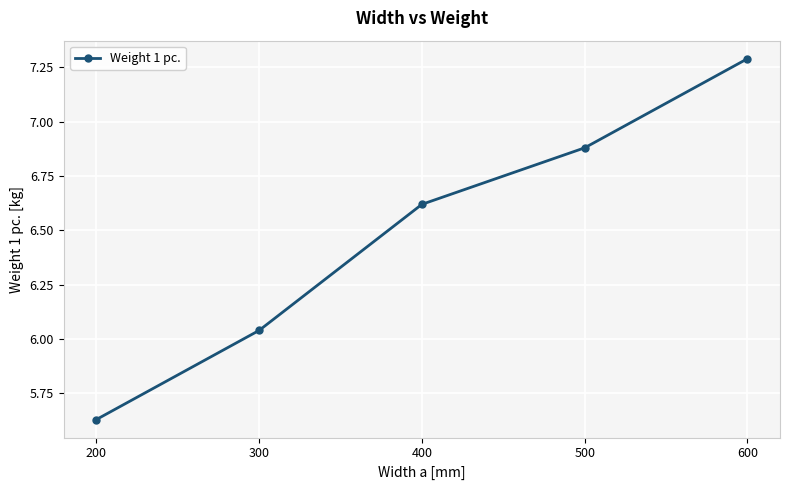

At which category does the chart reach its peak across all series?

600